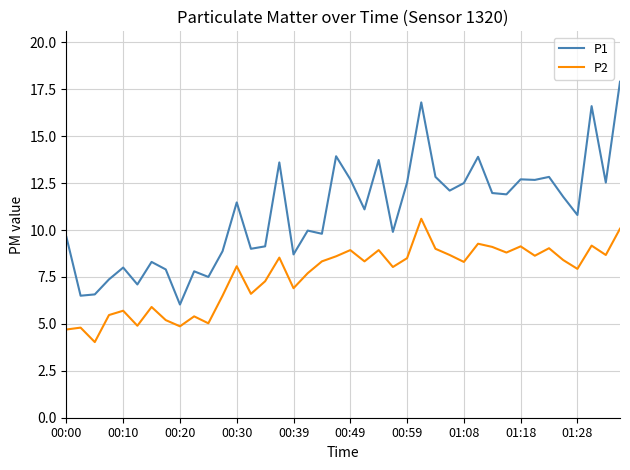

True or false: P1 and P2 intersect in this chart.

False